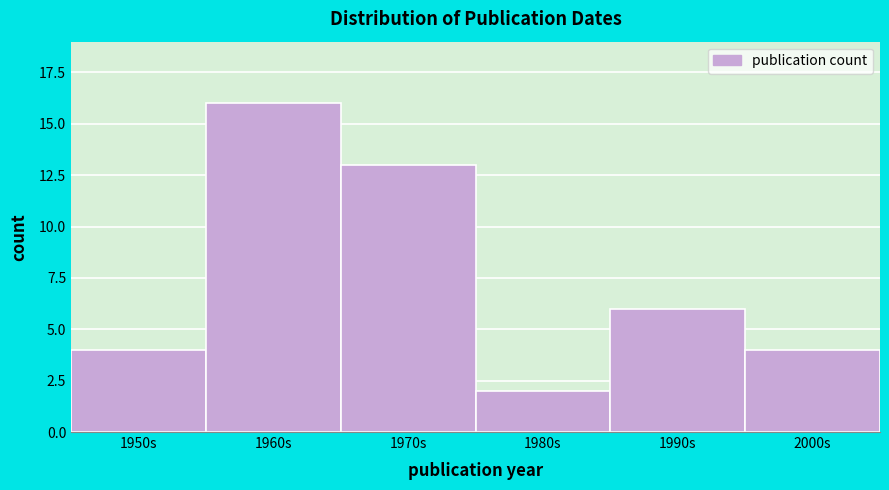

Reading left to right, what are all the values shown in this chart?

1950s=4	1960s=16	1970s=13	1980s=2	1990s=6	2000s=4